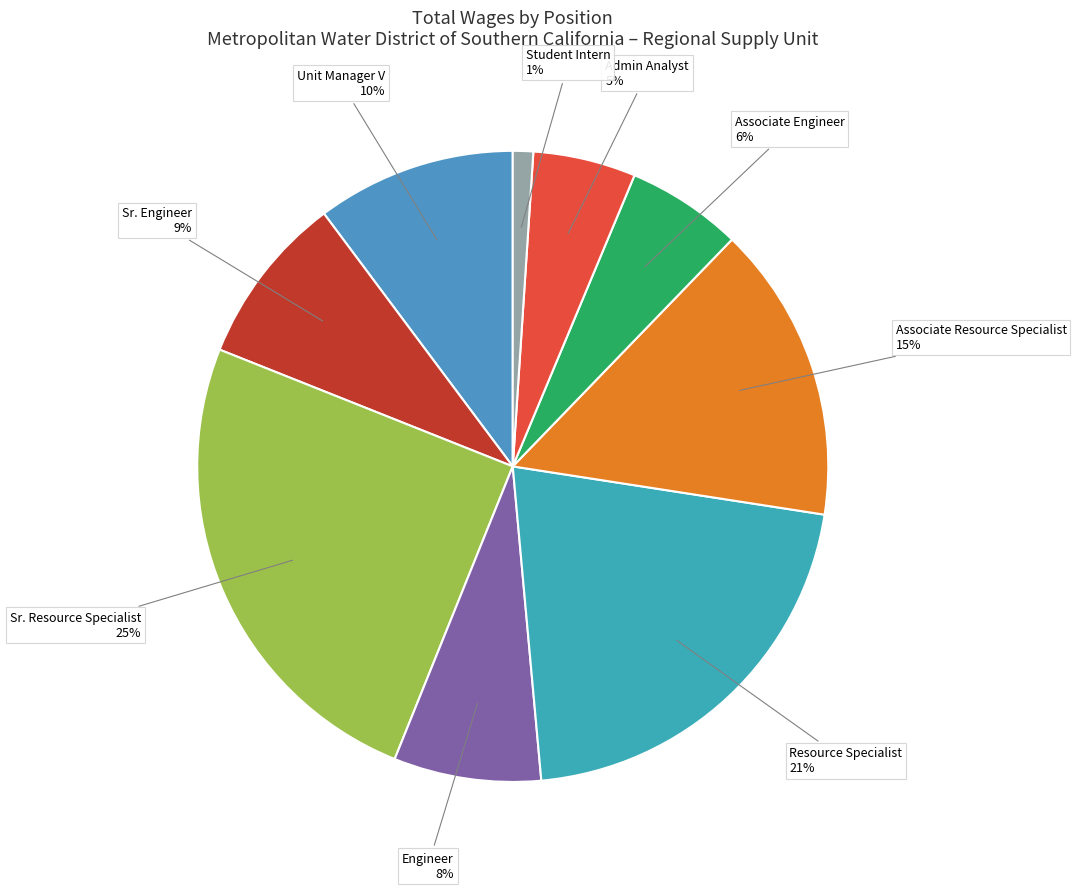

What percentage is the Associate Engineer slice, to the nearest percent?

6%